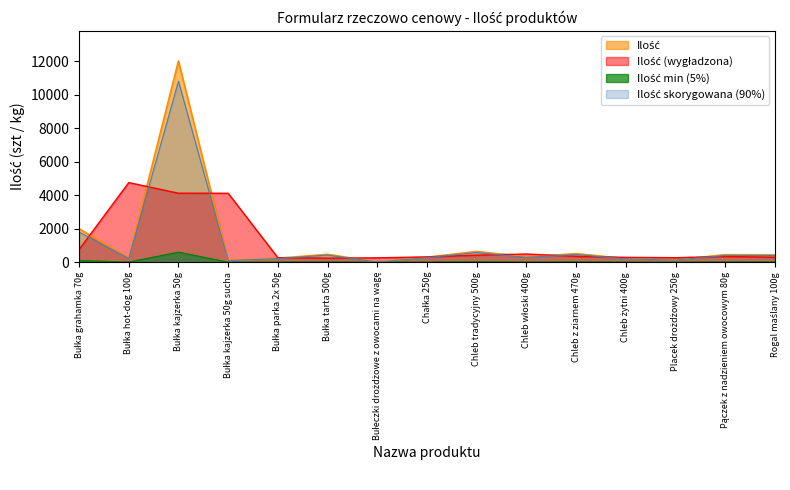

What is the difference between the maximum and minimum values?

11985